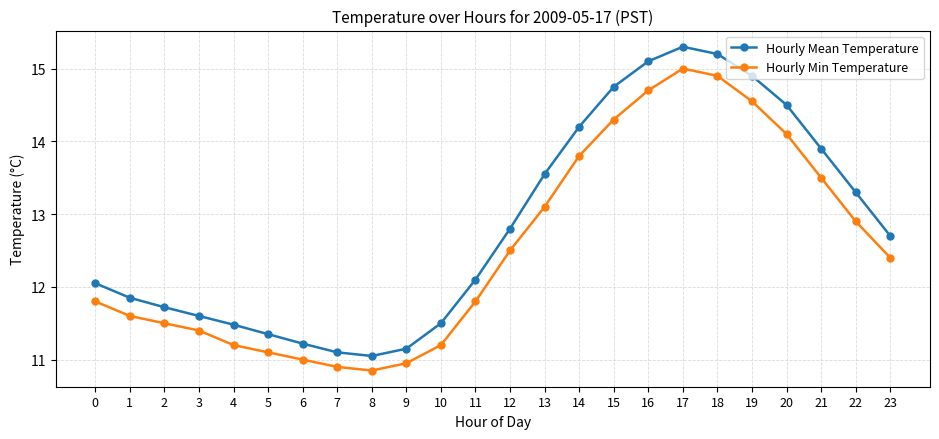

Rank the series by their average value, from highest to lowest.

Hourly Mean Temperature, Hourly Min Temperature